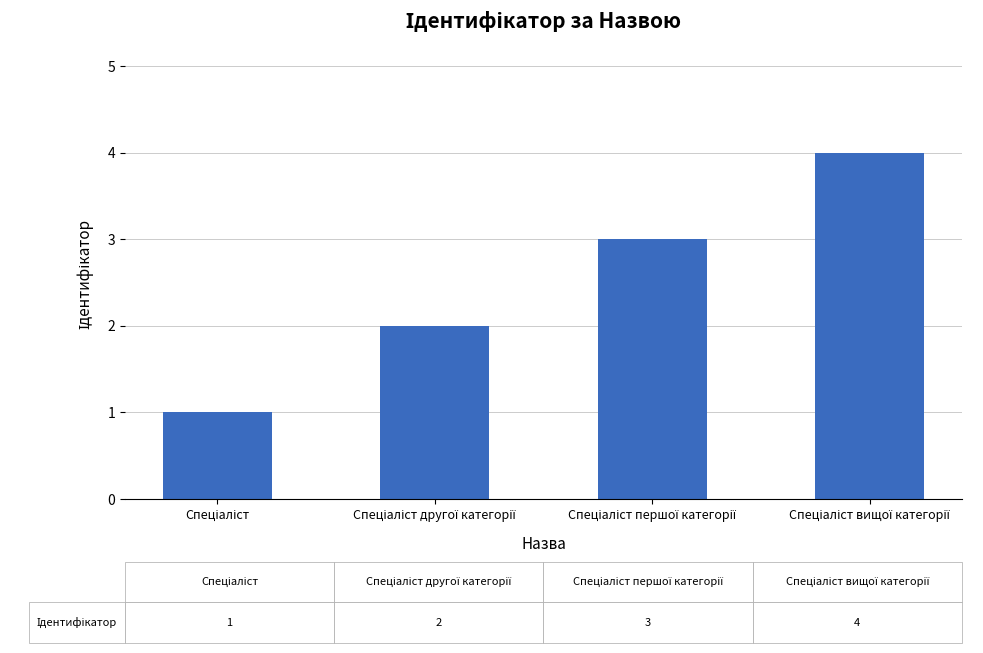

What is the difference between the maximum and minimum values?

3